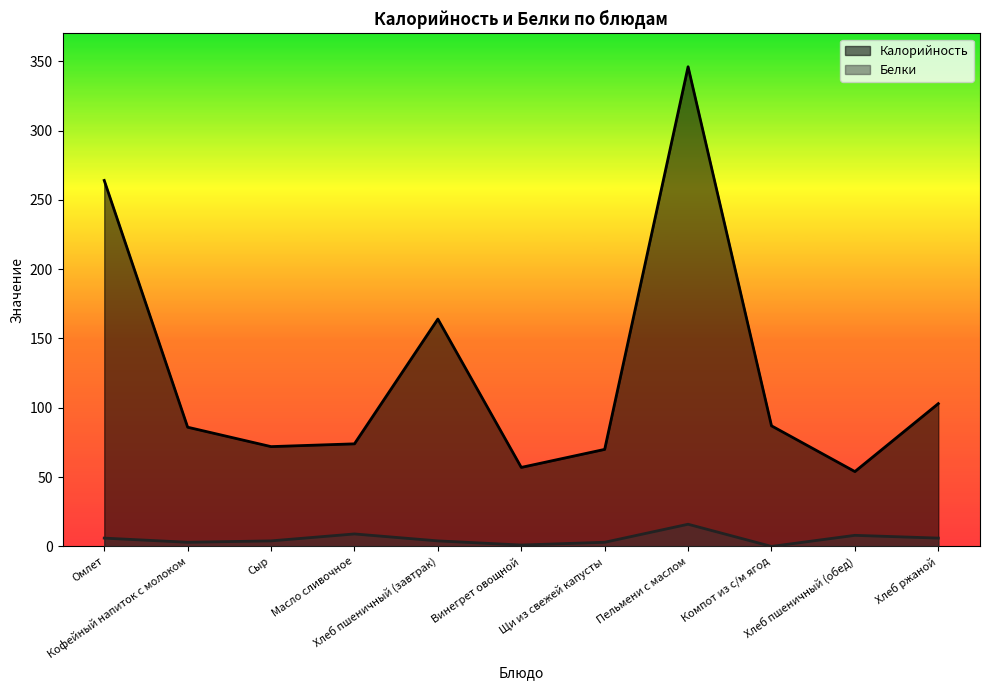

What is the maximum value shown in the chart?

346